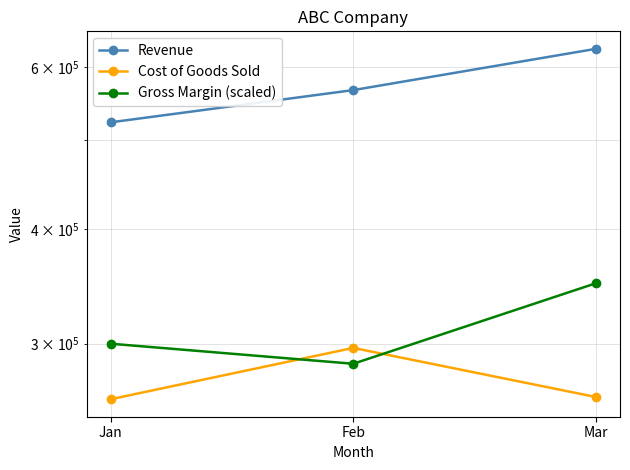

Is the value of Cost of Goods Sold at Feb greater than the value of Revenue at Mar?

No